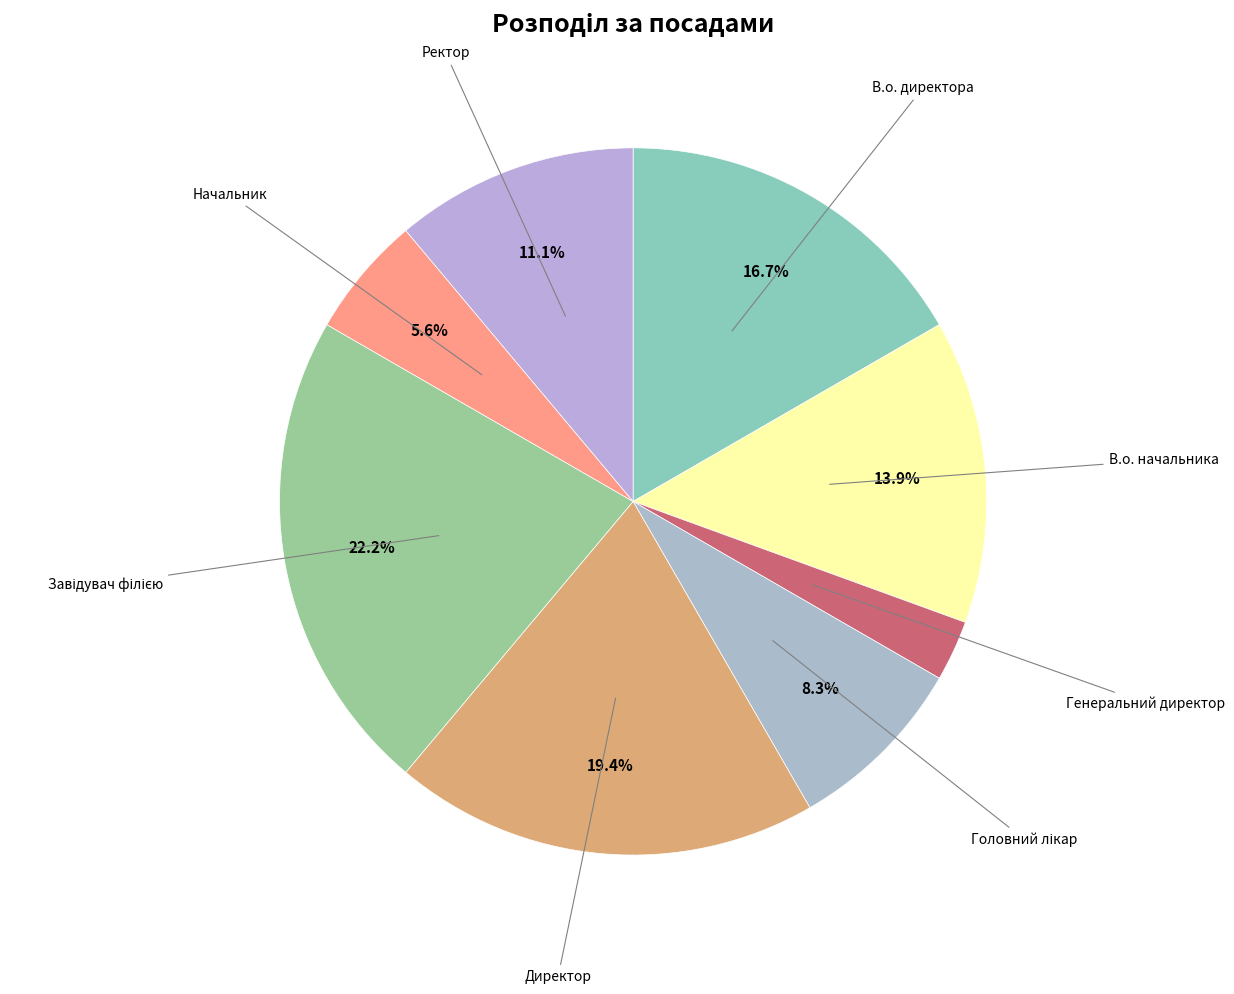

What is the largest slice in the pie chart?

Завідувач філією